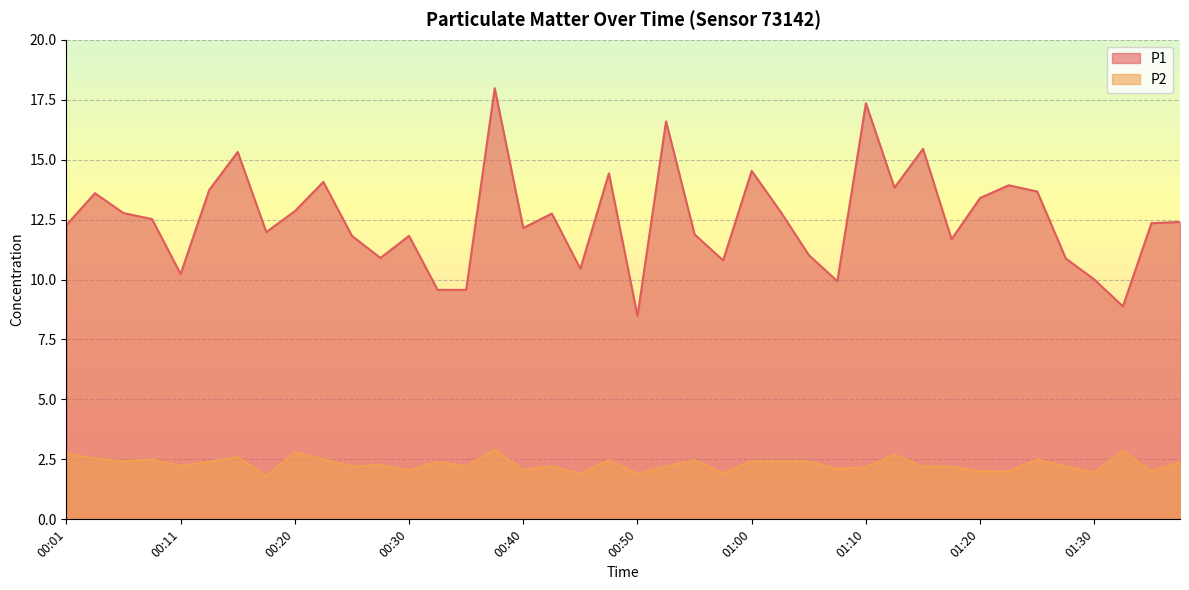

Which category has the highest value in the P1 series?

00:38